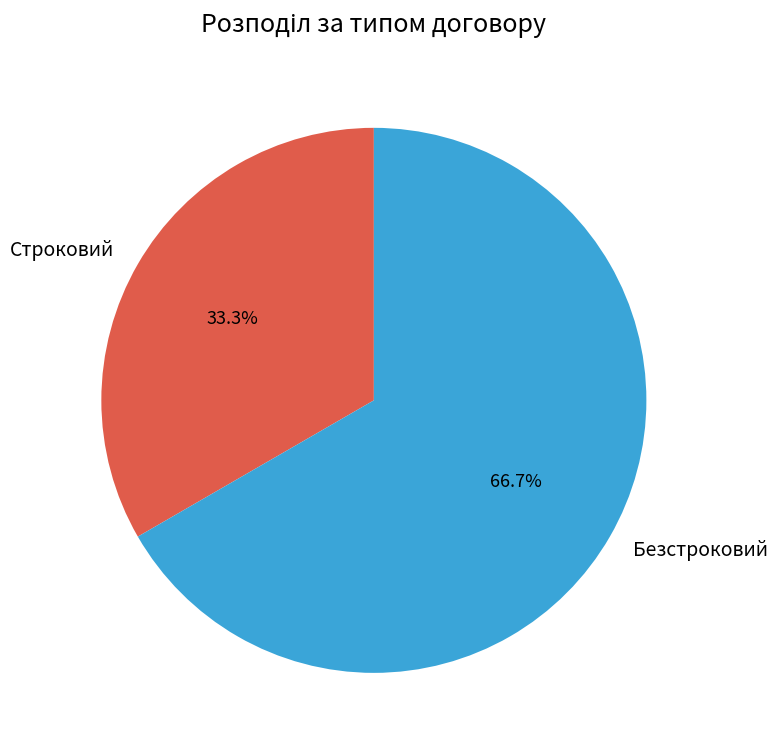

Does Безстроковий represent more than half of the total?

Yes